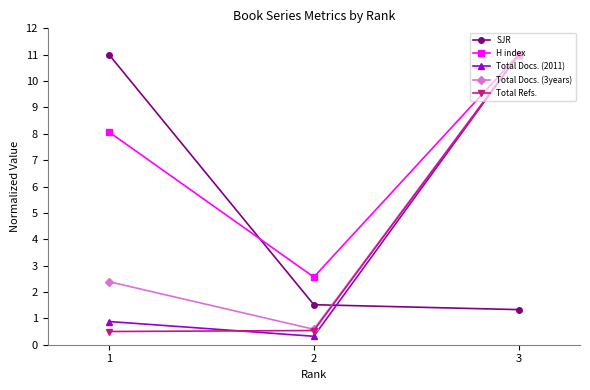

Reading right to left, what are all the values shown in this chart?

SJR: 1.3	1.5	11.0
H index: 11.0	2.6	8.1
Total Docs. (2011): 11.0	0.3	0.9
Total Docs. (3years): 11.0	0.6	2.4
Total Refs.: 11.0	0.5	0.5